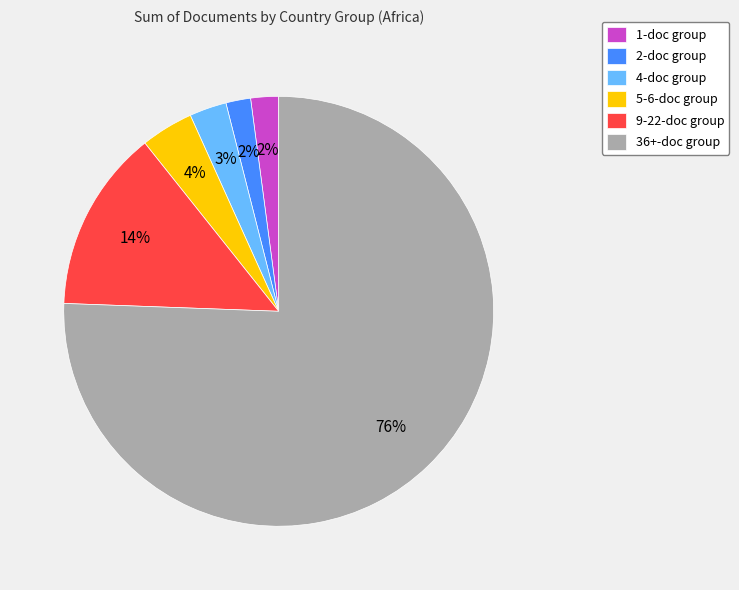

Combined, do 36+-doc group and 5-6-doc group account for over 50%?

Yes